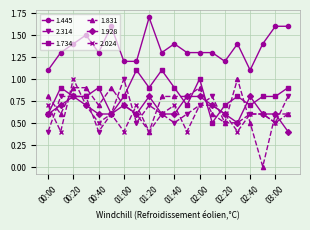

True or false: 2.024 and 1.445 cross at least once.

False